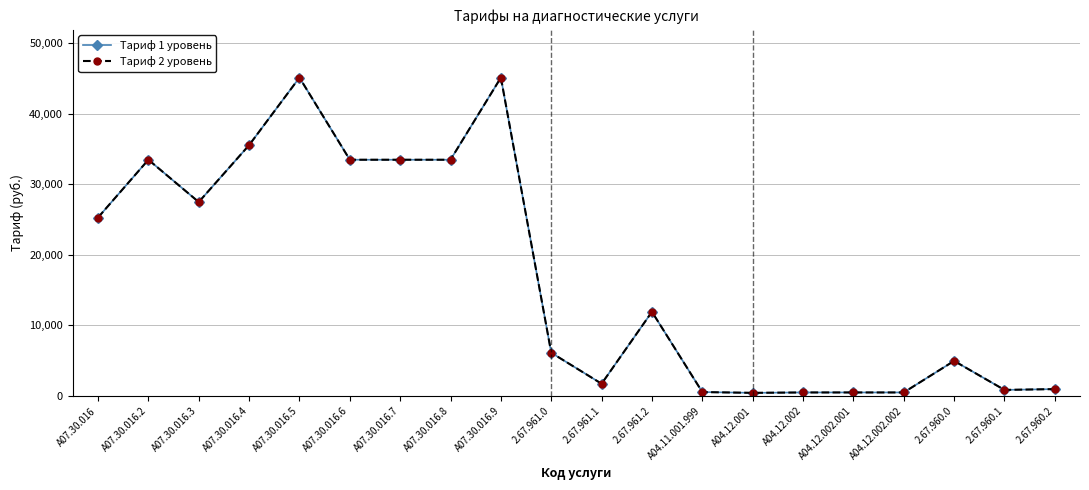

At which label does Тариф 1 уровень first exceed 11919?

A07.30.016